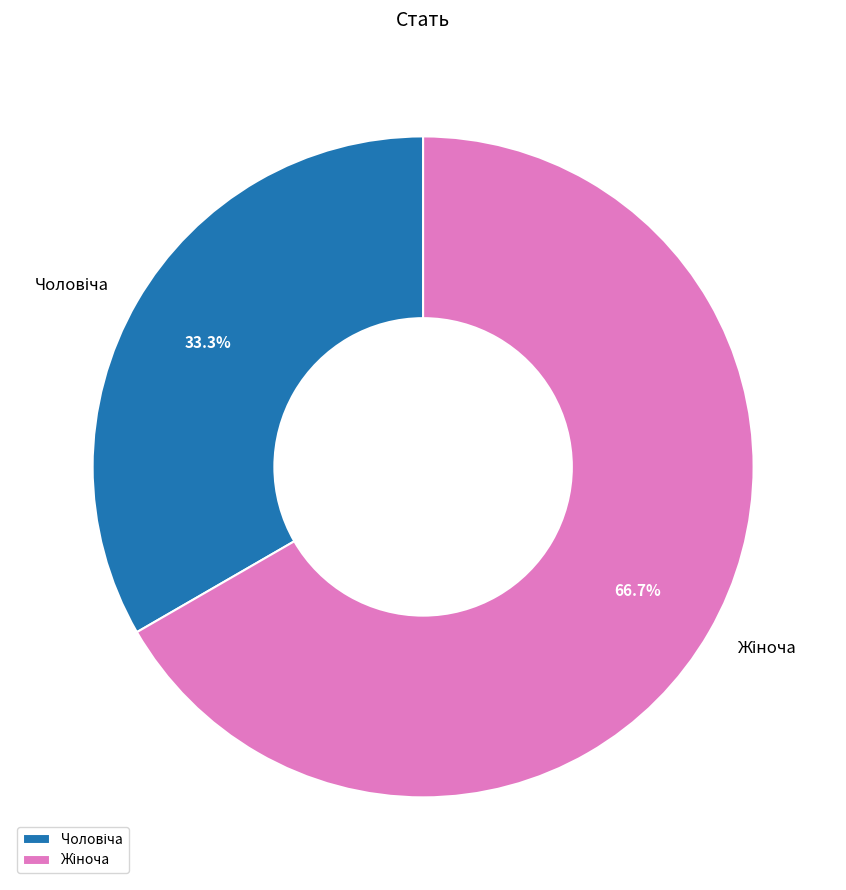

Is there a majority slice in this chart?

Yes